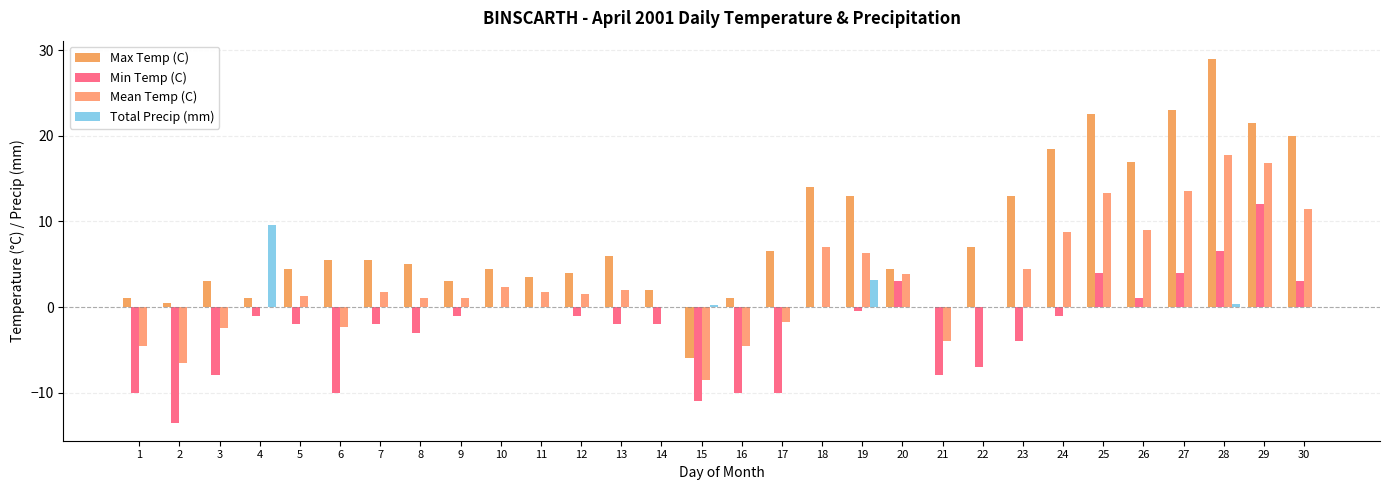

How many groups of bars are there?

30